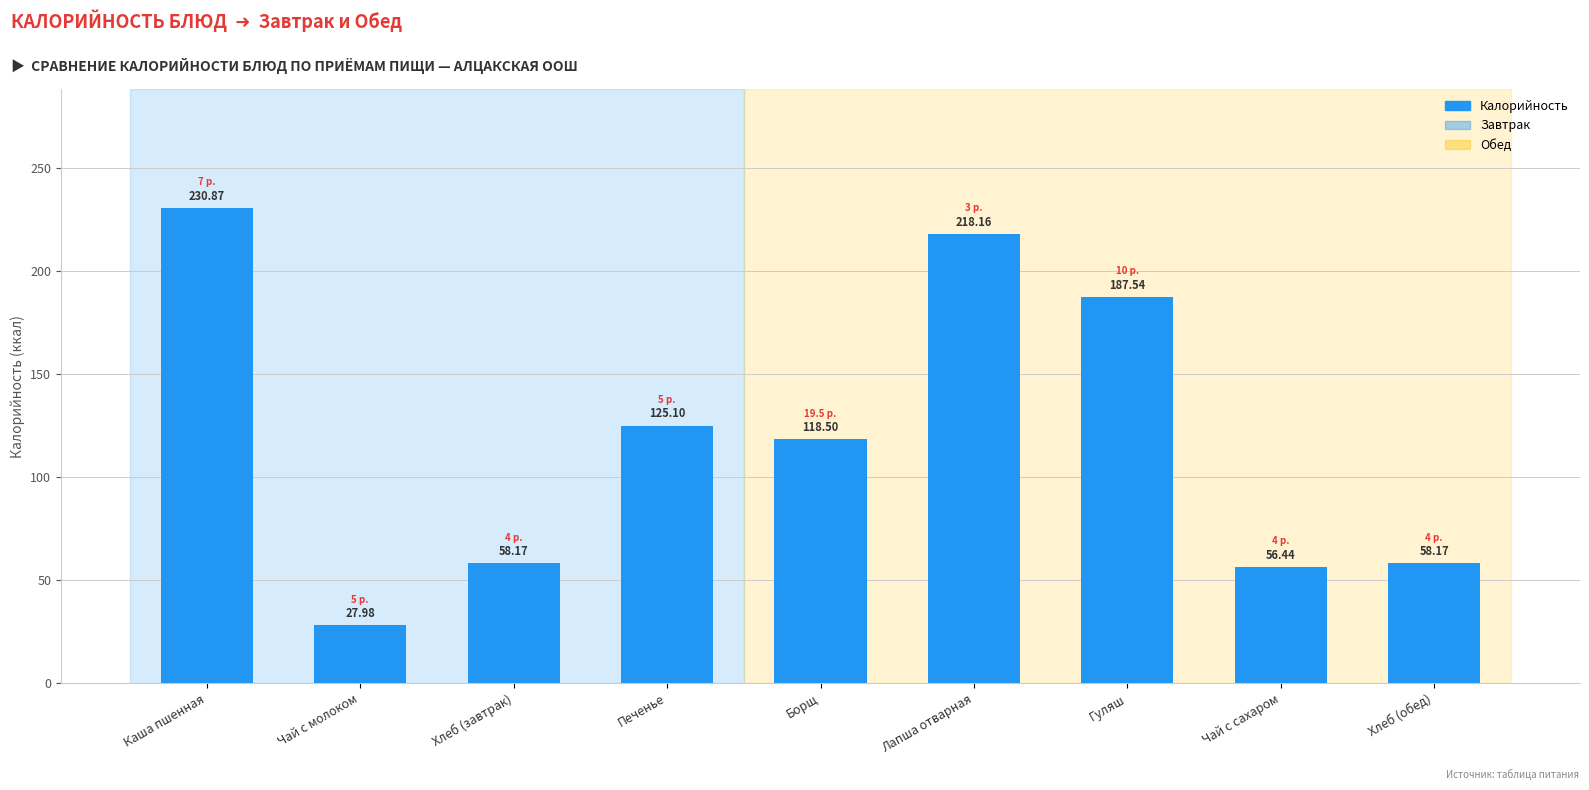

At which category does the chart reach its minimum across all series?

Чай с молоком